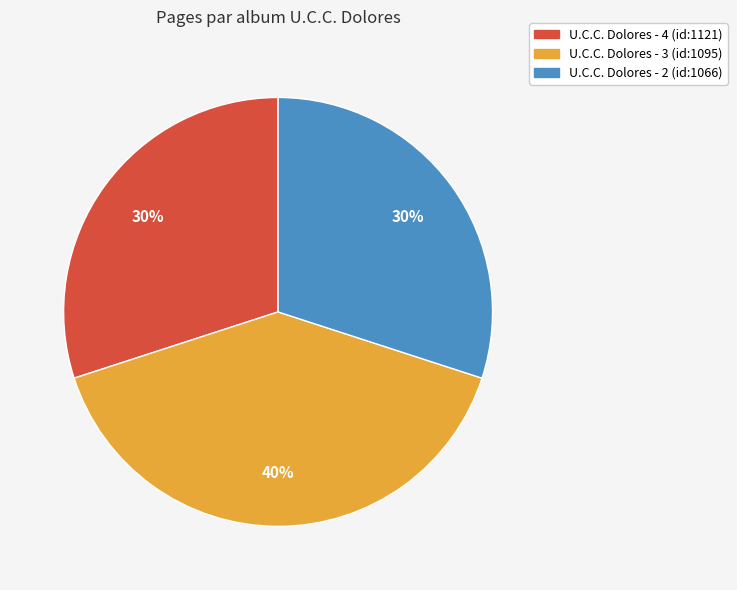

What percentage is the U.C.C. Dolores - 3 (id:1095) slice, to the nearest percent?

40%